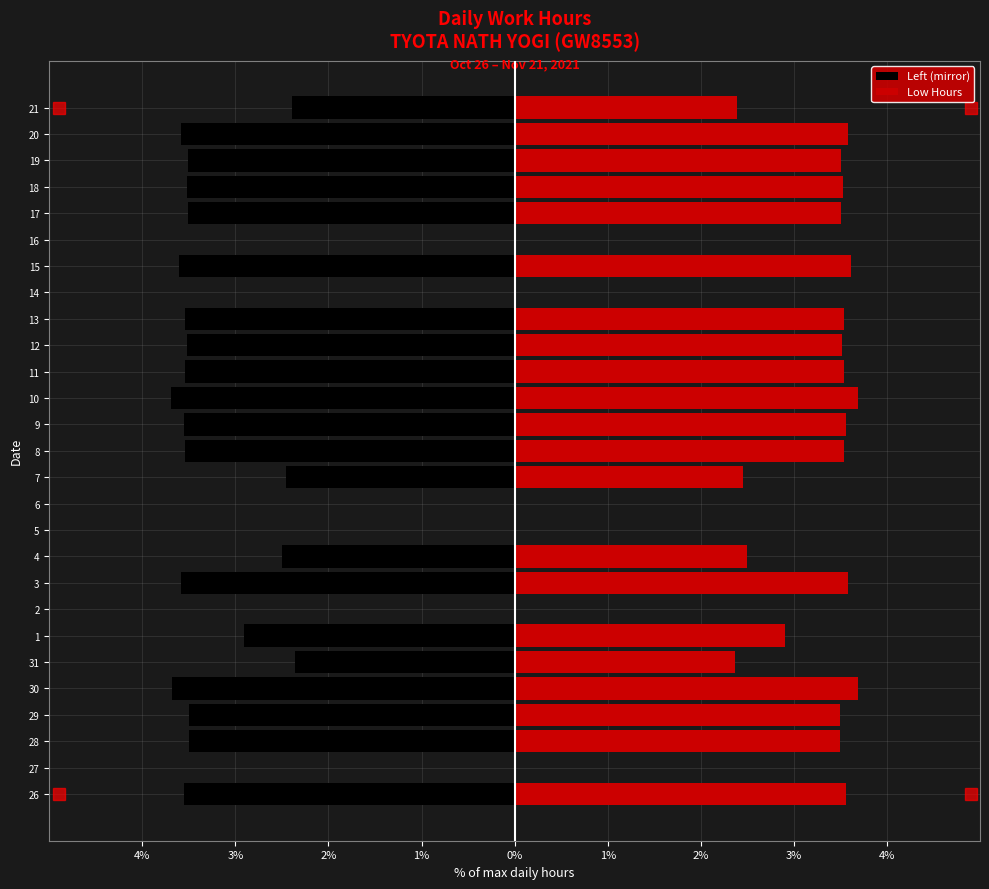

How many bars are there in total?

54